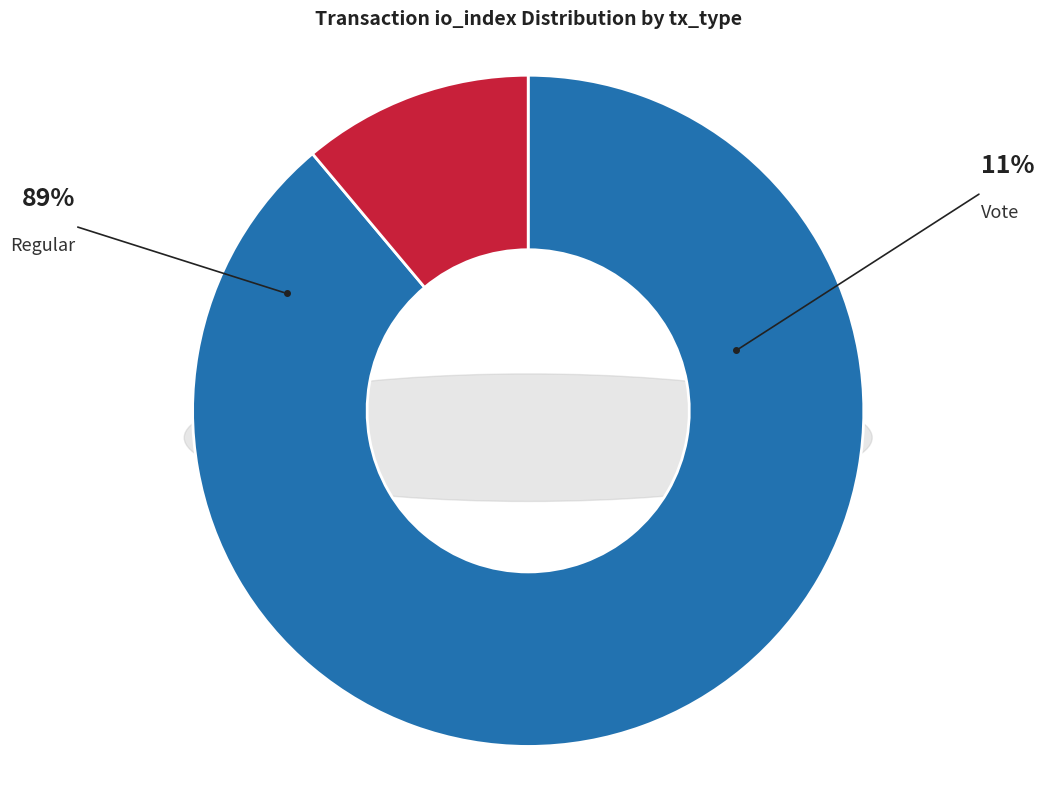

Do Regular (io_index=24) and Vote (io_index=3) together represent more than half of the pie?

Yes